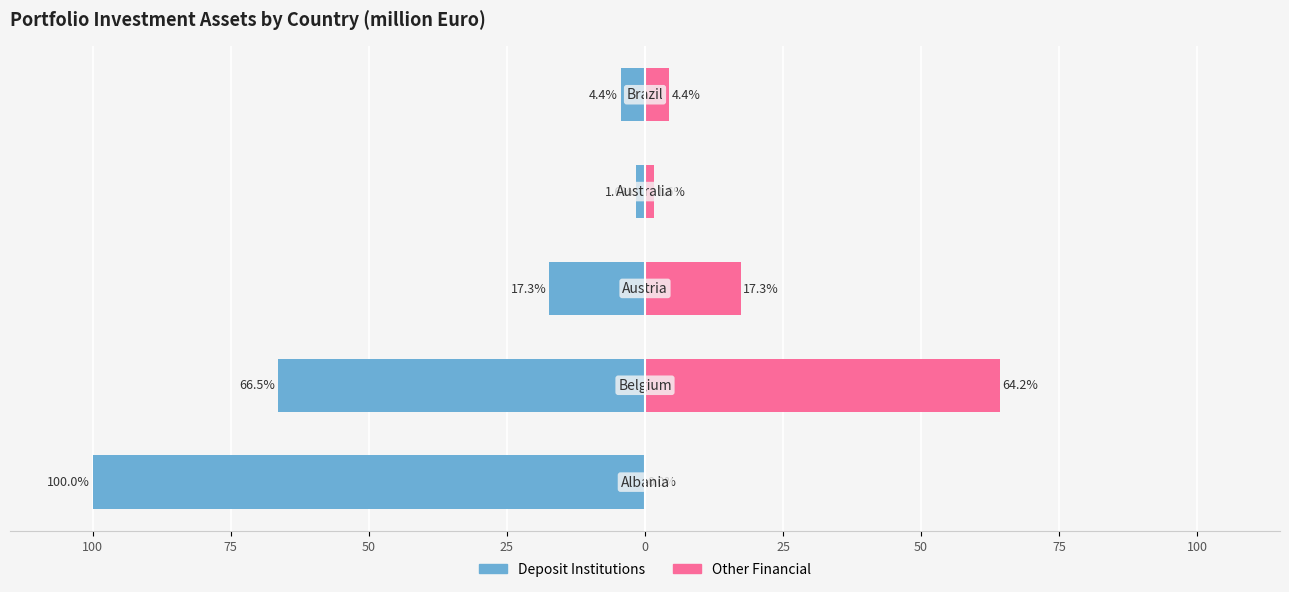

Reading right to left, list all the values displayed in this chart.

Deposit Institutions: -4.4	-1.6	-17.3	-66.5	-100.0
Other Financial: 4.4	1.6	17.3	64.2	0.0